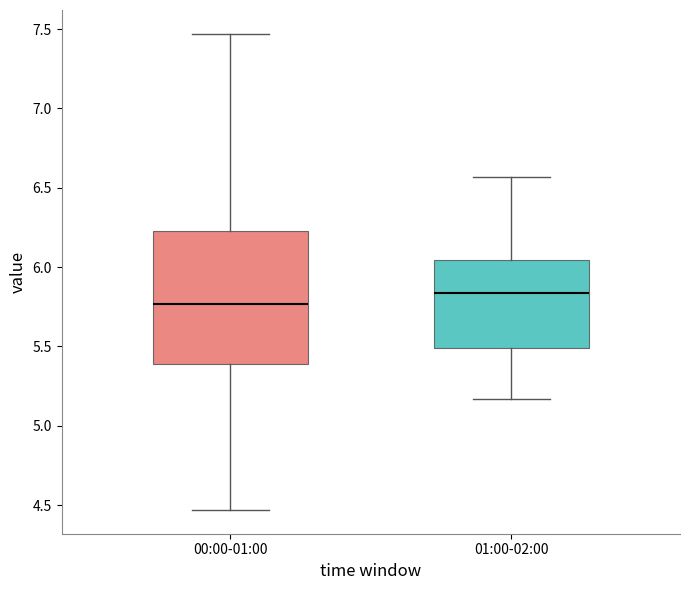

Which box is the tallest, from its lower edge to its upper edge?

00:00-01:00